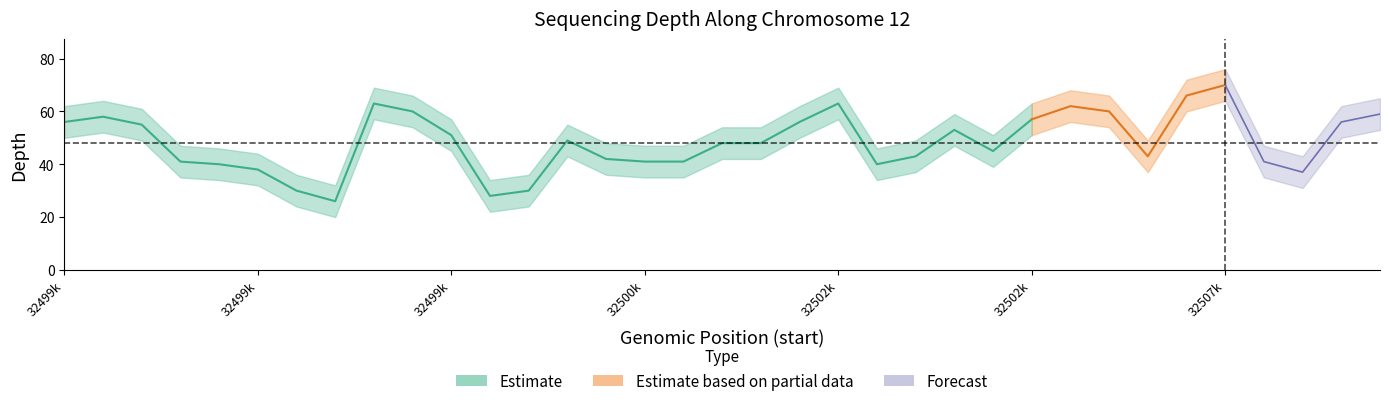

Reading left to right, list all the values displayed in this chart.

depth_estimate: 32499250=56	32499260=58	32499274=55	32499327=41	32499332=40	32499367=38	32499405=30	32499428=26	32499695=63	32499759=60	32499882=51	32500067=28	32500085=30	32500348=49	32500408=42	32500442=41	32500448=41	32500465=48	32501608=48	32501714=56	32502211=63	32502496=40	32502508=43	32502651=53	32502723=45	32502804=57	32503590=62	32504095=60	32504212=43	32505048=66	32507108=70	32508088=41	32508103=37	32508392=56	32508436=59
depth_upper: 32499250=62	32499260=64	32499274=61	32499327=47	32499332=46	32499367=44	32499405=36	32499428=32	32499695=69	32499759=66	32499882=57	32500067=34	32500085=36	32500348=55	32500408=48	32500442=47	32500448=47	32500465=54	32501608=54	32501714=62	32502211=69	32502496=46	32502508=49	32502651=59	32502723=51	32502804=63	32503590=68	32504095=66	32504212=49	32505048=72	32507108=76	32508088=47	32508103=43	32508392=62	32508436=65
depth_lower: 32499250=50	32499260=52	32499274=49	32499327=35	32499332=34	32499367=32	32499405=24	32499428=20	32499695=57	32499759=54	32499882=45	32500067=22	32500085=24	32500348=43	32500408=36	32500442=35	32500448=35	32500465=42	32501608=42	32501714=50	32502211=57	32502496=34	32502508=37	32502651=47	32502723=39	32502804=51	32503590=56	32504095=54	32504212=37	32505048=60	32507108=64	32508088=35	32508103=31	32508392=50	32508436=53